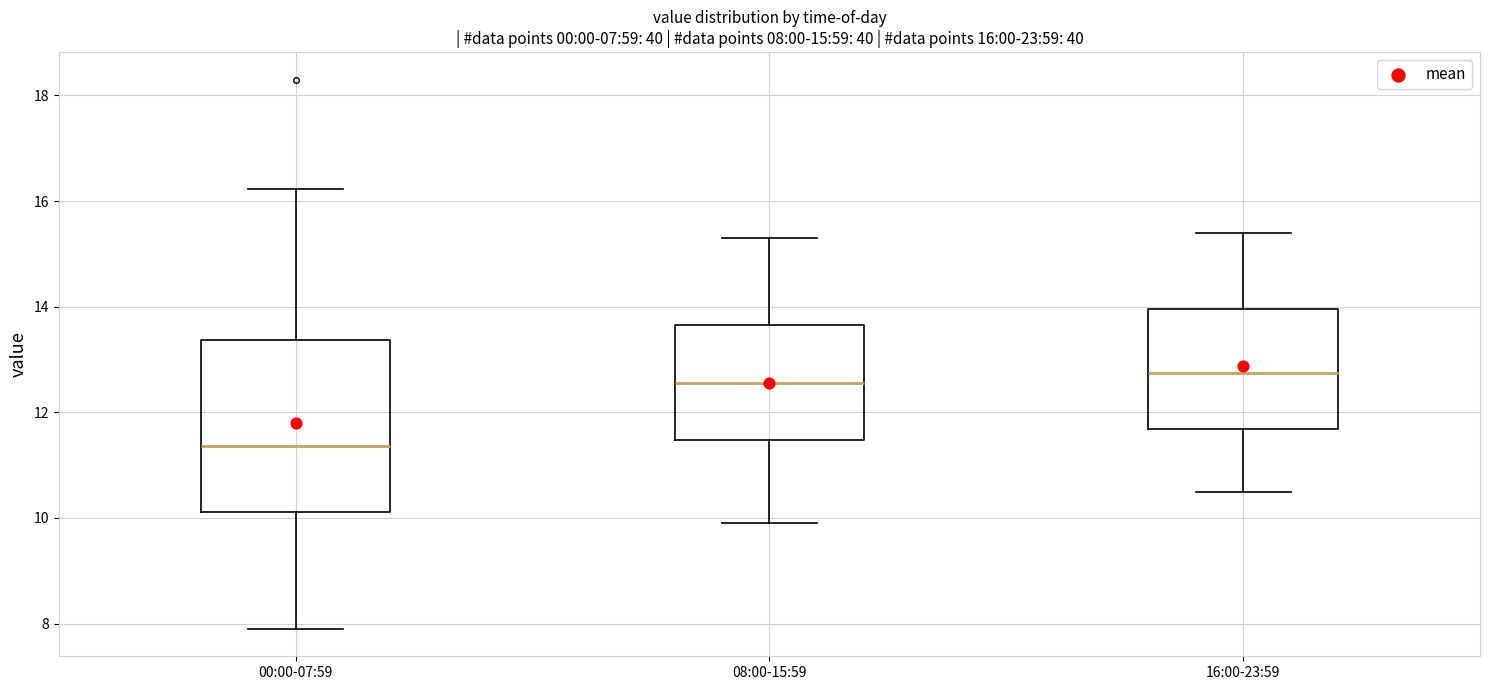

Which box is the tallest, from its lower edge to its upper edge?

00:00-07:59